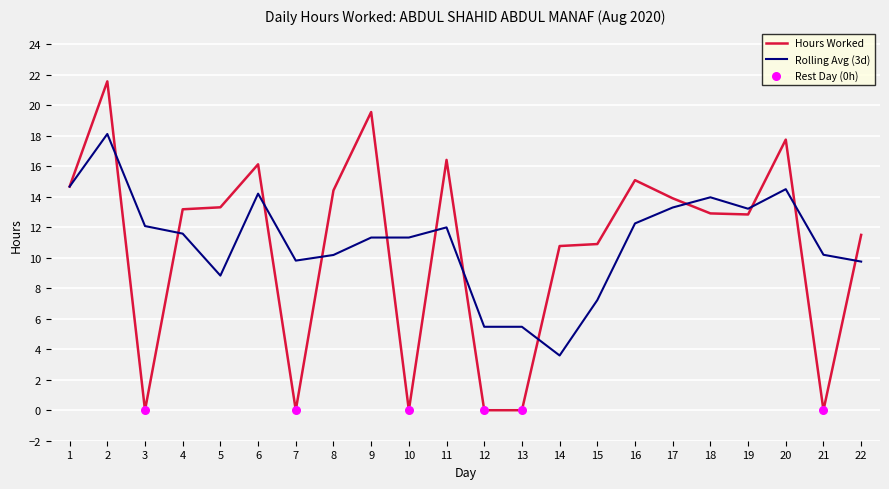

Which series has the largest range (max minus min)?

Hours Worked